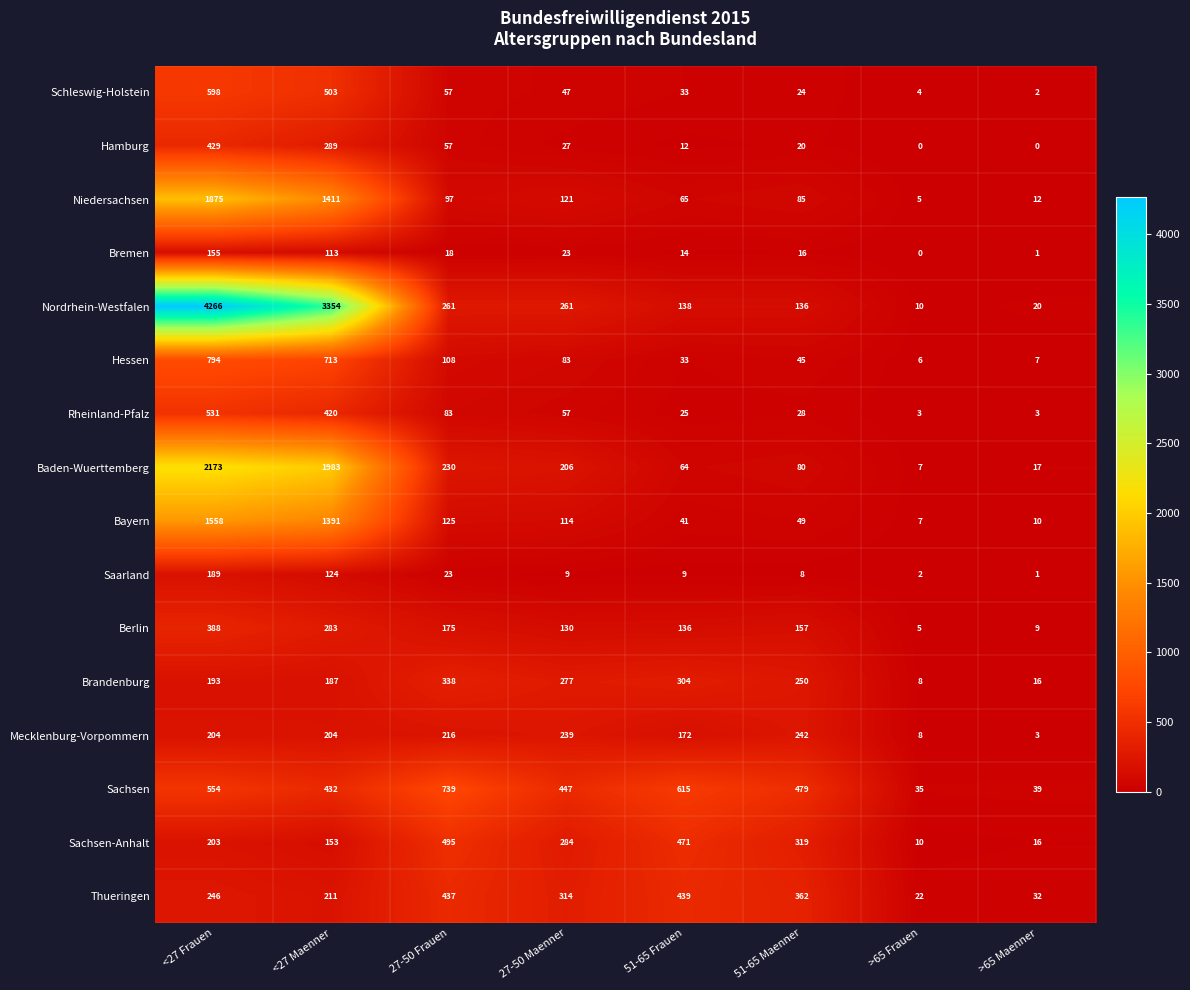

Which category has the lowest value in the Niedersachsen series?

>65 Frauen